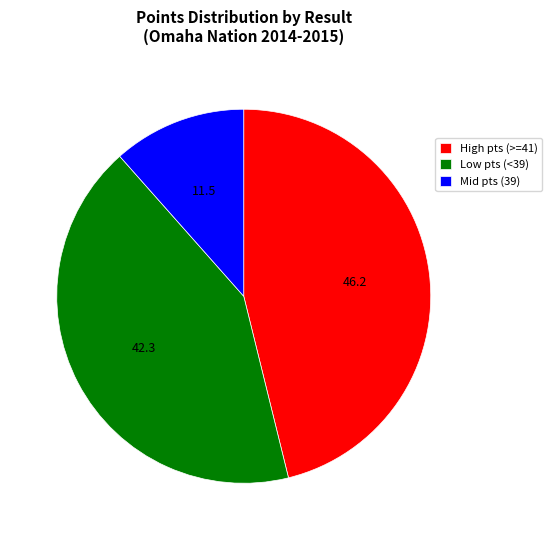

How many segments does this pie chart have?

3